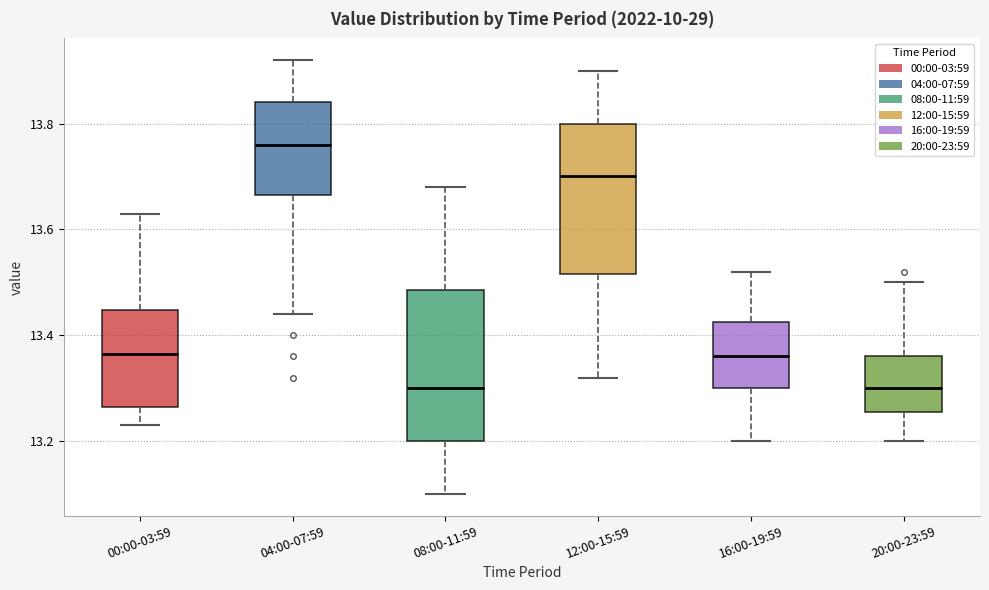

Reading left to right, read every box against the y-axis: the position of its median line, the range the box covers, and the ends of its whiskers. The values are not printed on the chart, so give them approximately, as read against the axis.

00:00-03:59: median 13.36, box 13.26 to 13.44, whiskers 13.24 to 13.64
04:00-07:59: median 13.76, box 13.66 to 13.84, whiskers 13.44 to 13.92
08:00-11:59: median 13.30, box 13.20 to 13.48, whiskers 13.10 to 13.68
12:00-15:59: median 13.70, box 13.52 to 13.80, whiskers 13.32 to 13.90
16:00-19:59: median 13.36, box 13.30 to 13.42, whiskers 13.20 to 13.52
20:00-23:59: median 13.30, box 13.26 to 13.36, whiskers 13.20 to 13.50